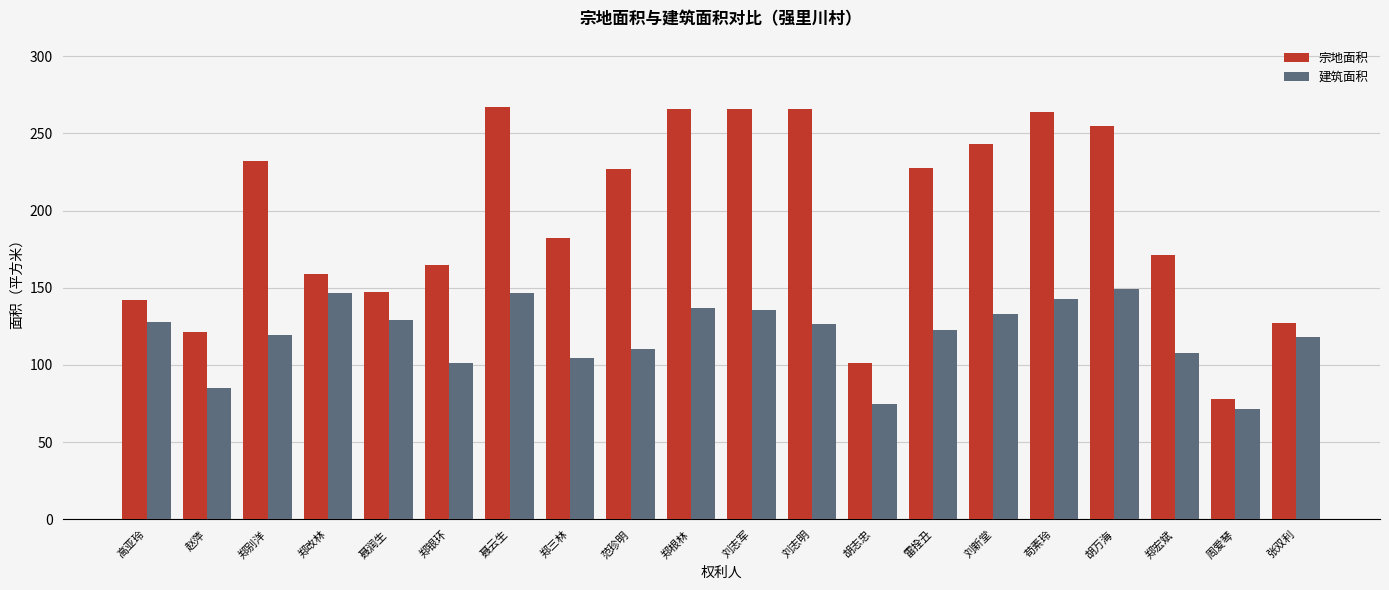

What is the average value of the 宗地面积 series?

195.4